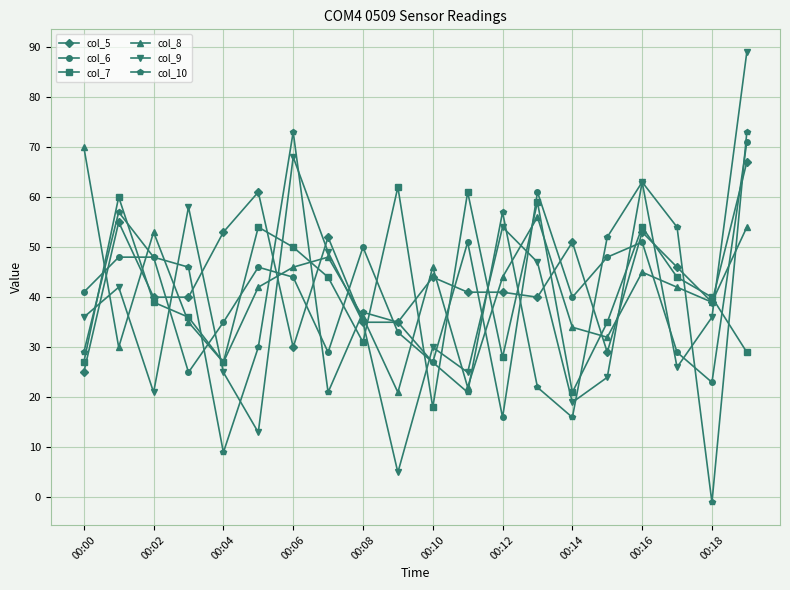

Which series has the largest range (max minus min)?

col_9